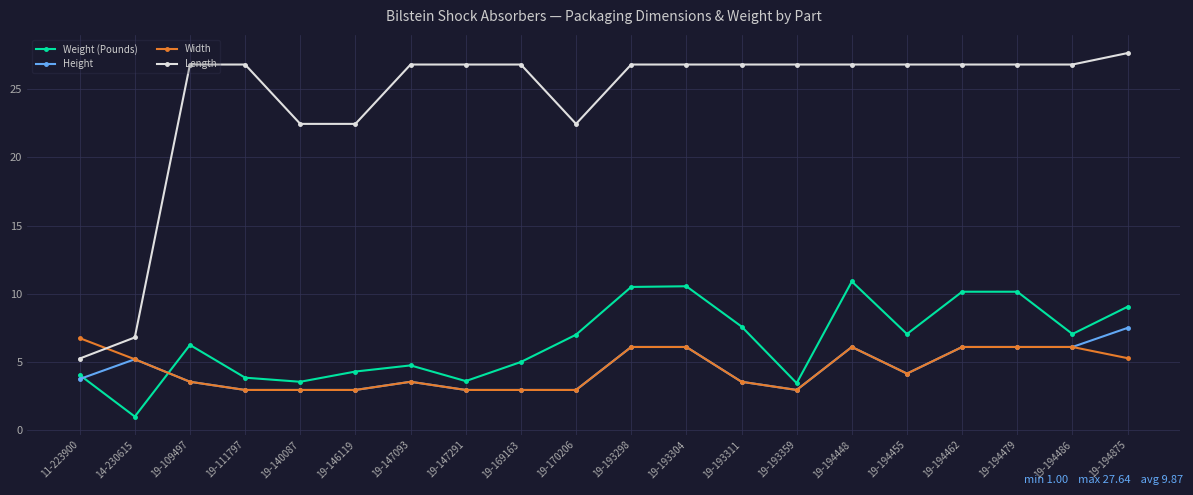

Does the chart display data point markers on the line(s)?

Yes